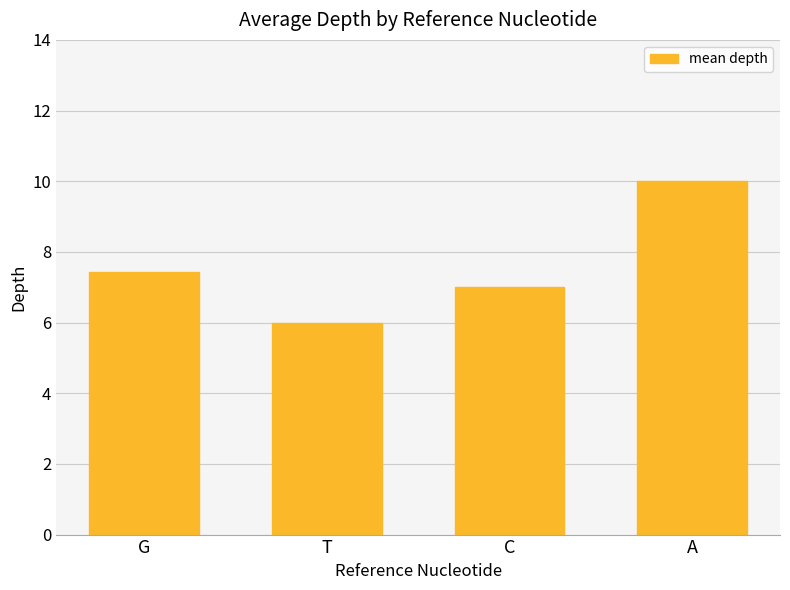

Rank the categories by value from highest to lowest.

A, G, C, T